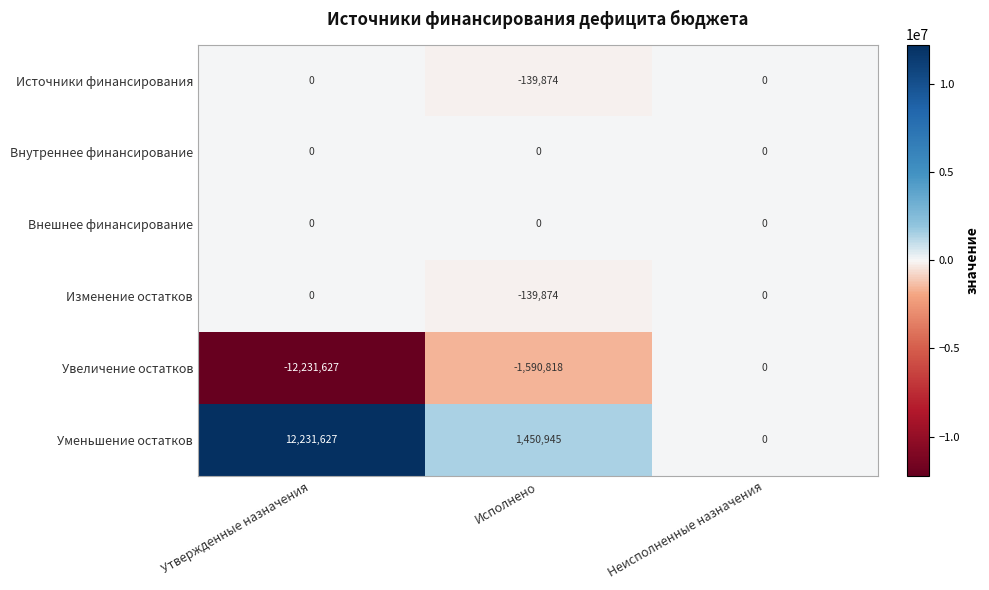

How many data points in Изменение остатков are less than 0?

1